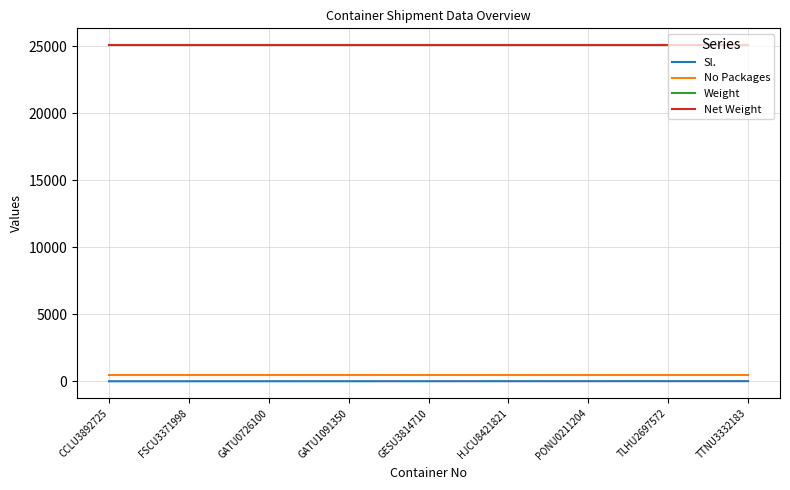

How many lines are shown in the chart?

4